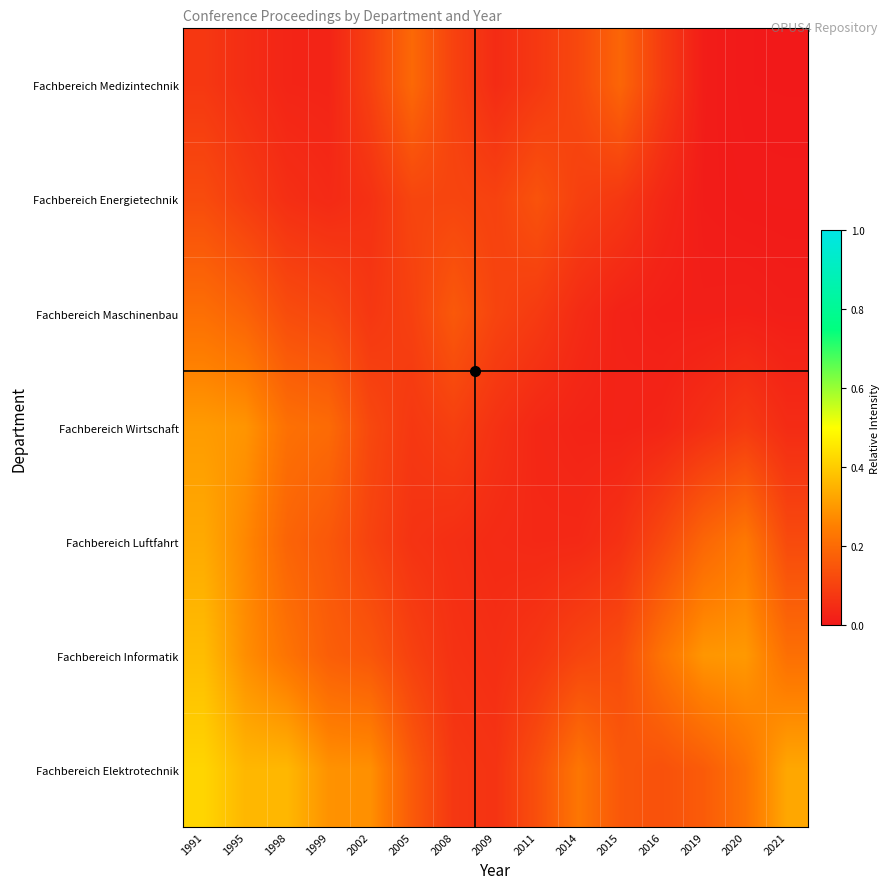

Reading left to right, transcribe all the data shown in this chart.

Fachbereich Medizintechnik: 1991=0.1	1995=0.0	1998=0.0	1999=0.0	2002=0.1	2005=0.2	2008=0.1	2009=0.0	2011=0.1	2014=0.1	2015=0.2	2016=0.1	2019=0.0	2020=0.0	2021=0.0
Fachbereich Energietechnik: 1991=0.1	1995=0.1	1998=0.1	1999=0.0	2002=0.1	2005=0.1	2008=0.1	2009=0.1	2011=0.1	2014=0.1	2015=0.1	2016=0.0	2019=0.0	2020=0.0	2021=0.0
Fachbereich Maschinenbau: 1991=0.2	1995=0.2	1998=0.1	1999=0.1	2002=0.1	2005=0.1	2008=0.2	2009=0.1	2011=0.1	2014=0.0	2015=0.0	2016=0.0	2019=0.0	2020=0.0	2021=0.0
Fachbereich Wirtschaft: 1991=0.3	1995=0.3	1998=0.2	1999=0.2	2002=0.1	2005=0.1	2008=0.1	2009=0.1	2011=0.0	2014=0.0	2015=0.0	2016=0.0	2019=0.1	2020=0.1	2021=0.0
Fachbereich Luftfahrt: 1991=0.3	1995=0.3	1998=0.2	1999=0.2	2002=0.1	2005=0.1	2008=0.1	2009=0.0	2011=0.0	2014=0.0	2015=0.1	2016=0.1	2019=0.2	2020=0.2	2021=0.1
Fachbereich Informatik: 1991=0.4	1995=0.3	1998=0.2	1999=0.2	2002=0.2	2005=0.1	2008=0.1	2009=0.1	2011=0.1	2014=0.1	2015=0.1	2016=0.2	2019=0.3	2020=0.3	2021=0.2
Fachbereich Elektrotechnik: 1991=0.4	1995=0.4	1998=0.4	1999=0.3	2002=0.3	2005=0.2	2008=0.1	2009=0.1	2011=0.1	2014=0.2	2015=0.2	2016=0.1	2019=0.2	2020=0.2	2021=0.3